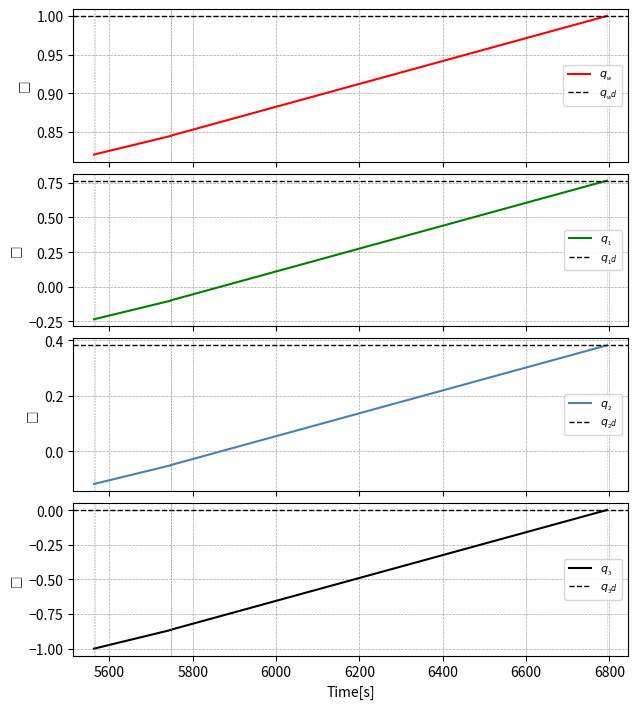

The value at 5748 is -0.1. True or false?

False